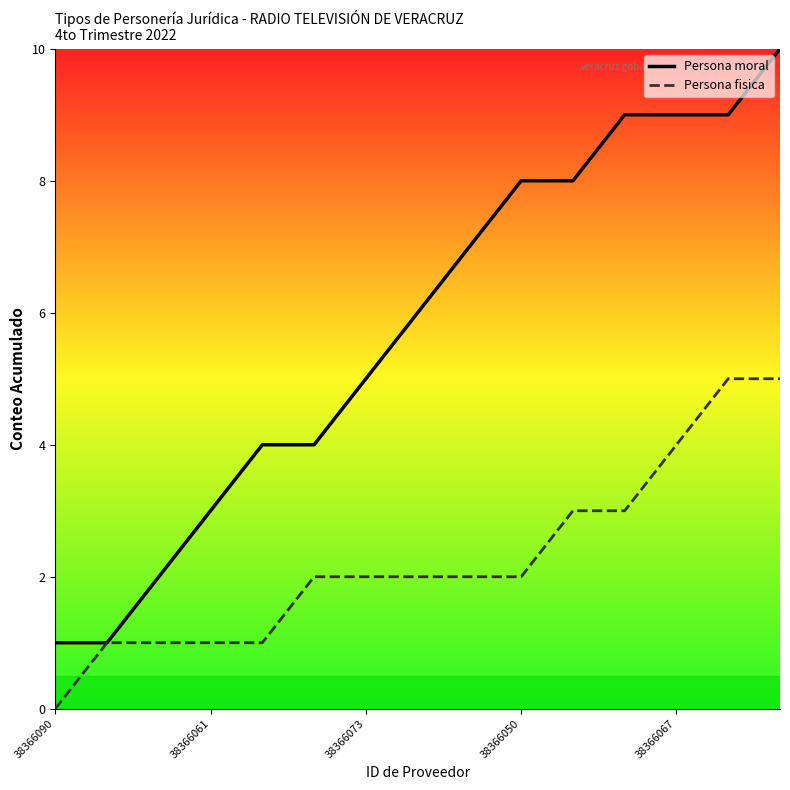

Rank the series by their maximum value, from highest to lowest.

Persona moral, Persona fisica